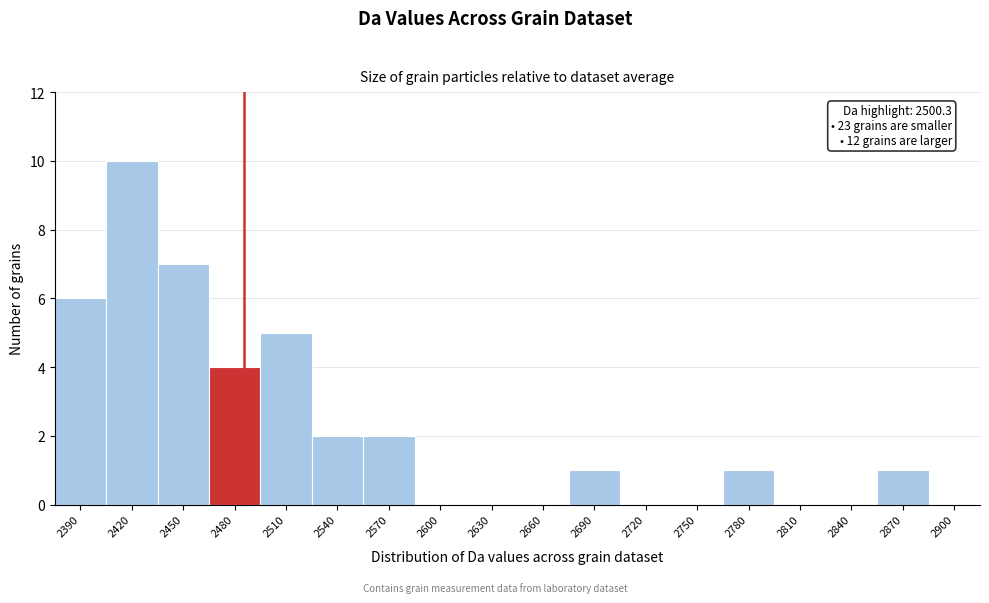

Reading right to left, transcribe all the data shown in this chart.

2900=0	2870=1	2840=0	2810=0	2780=1	2750=0	2720=0	2690=1	2660=0	2630=0	2600=0	2570=2	2540=2	2510=5	2480=4	2450=7	2420=10	2390=6